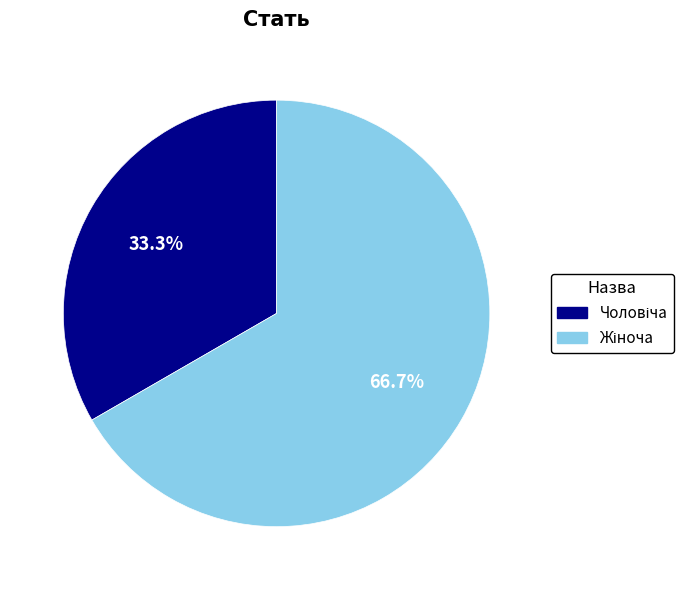

Is there a majority slice in this chart?

Yes